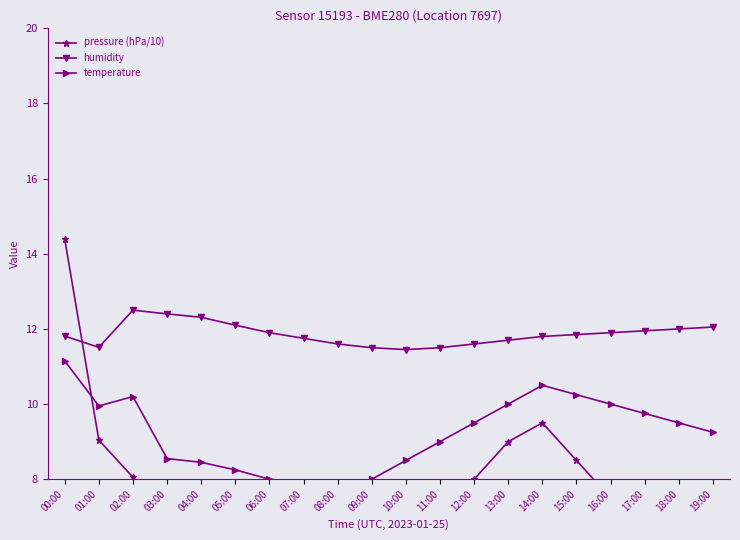

Is the value of pressure (hPa/10) at 19:00 greater than the value of humidity at 10:00?

No